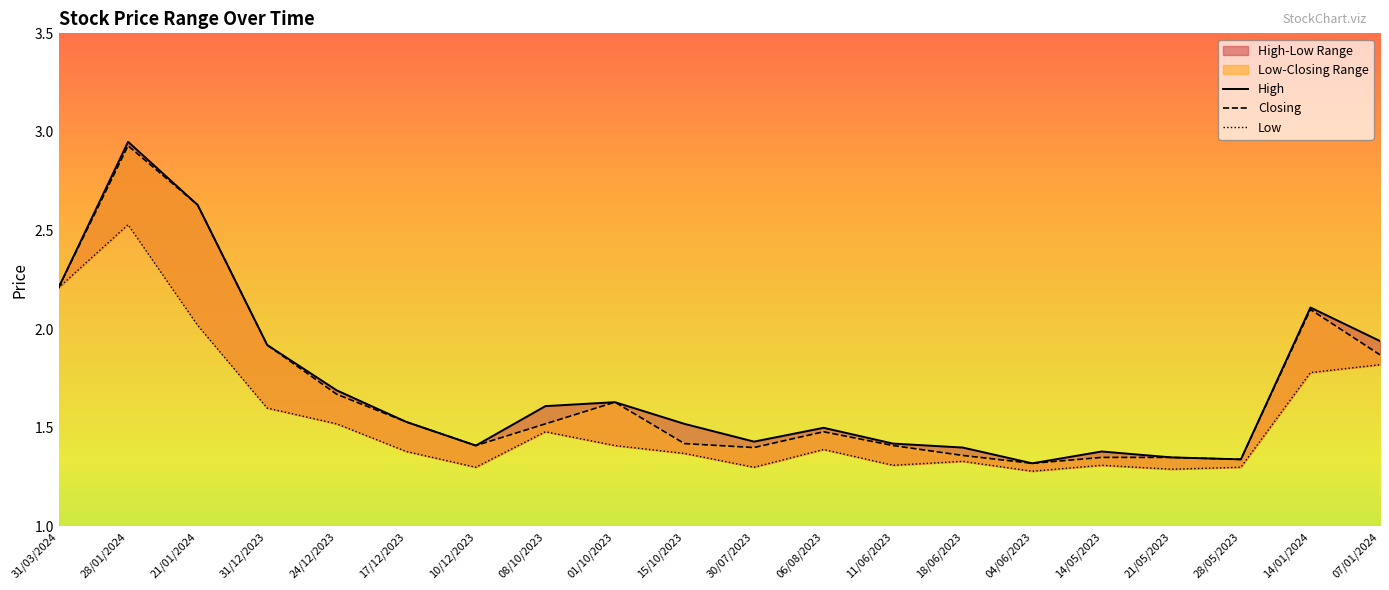

What is the difference between the second highest and second lowest values in the Low series?

0.9